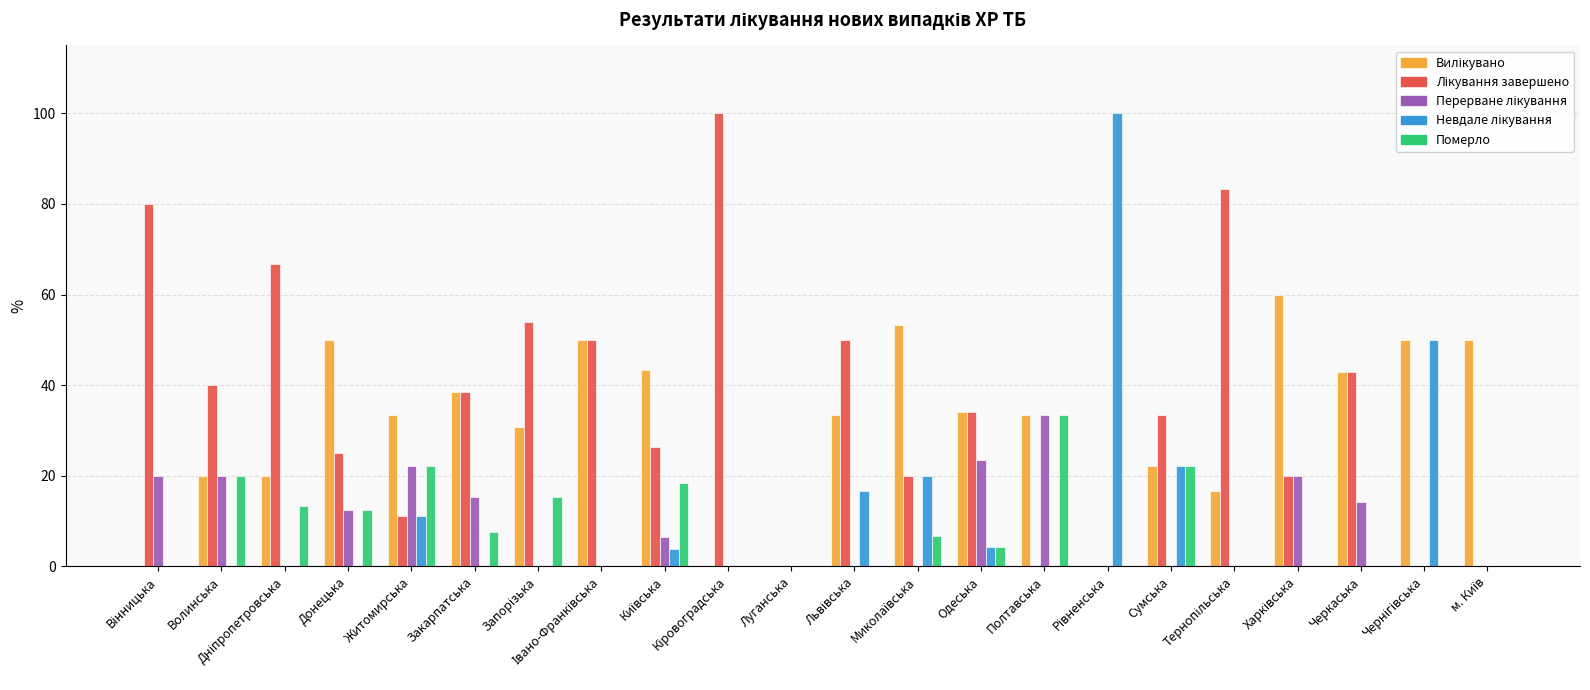

What is the maximum value shown in the chart?

100.0